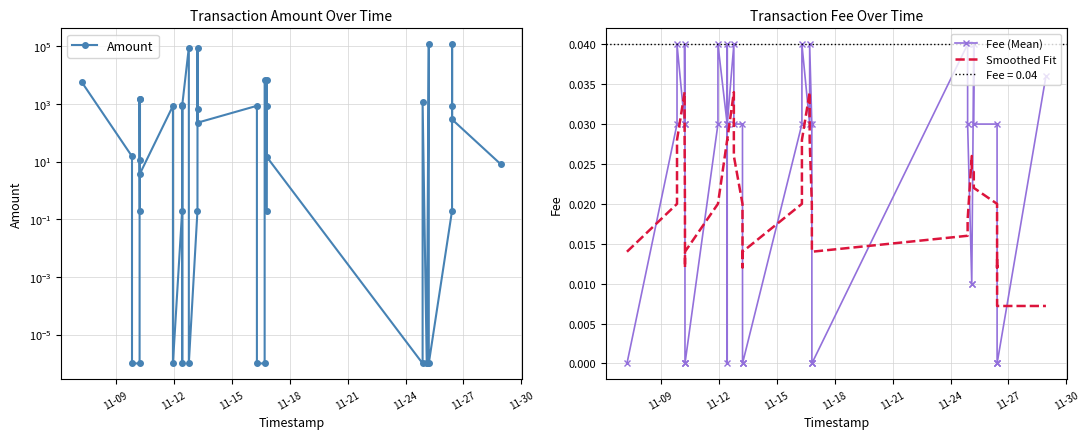

True or false: Amount and Smoothed Fit intersect in this chart.

True